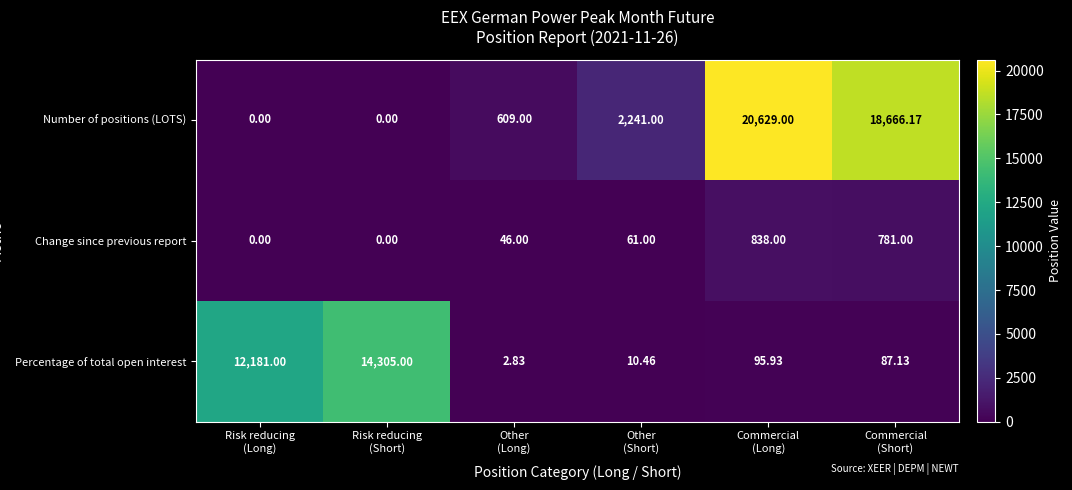

Which series has the widest spread of values?

Number of positions (LOTS)